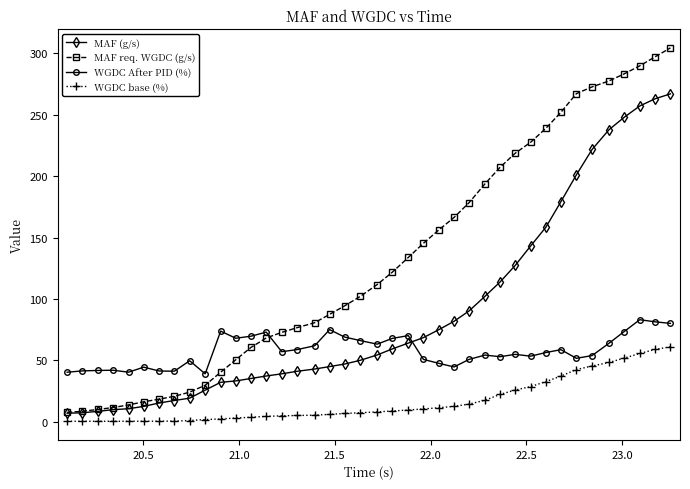

Which series has the widest spread of values?

MAF req. WGDC (g/s)